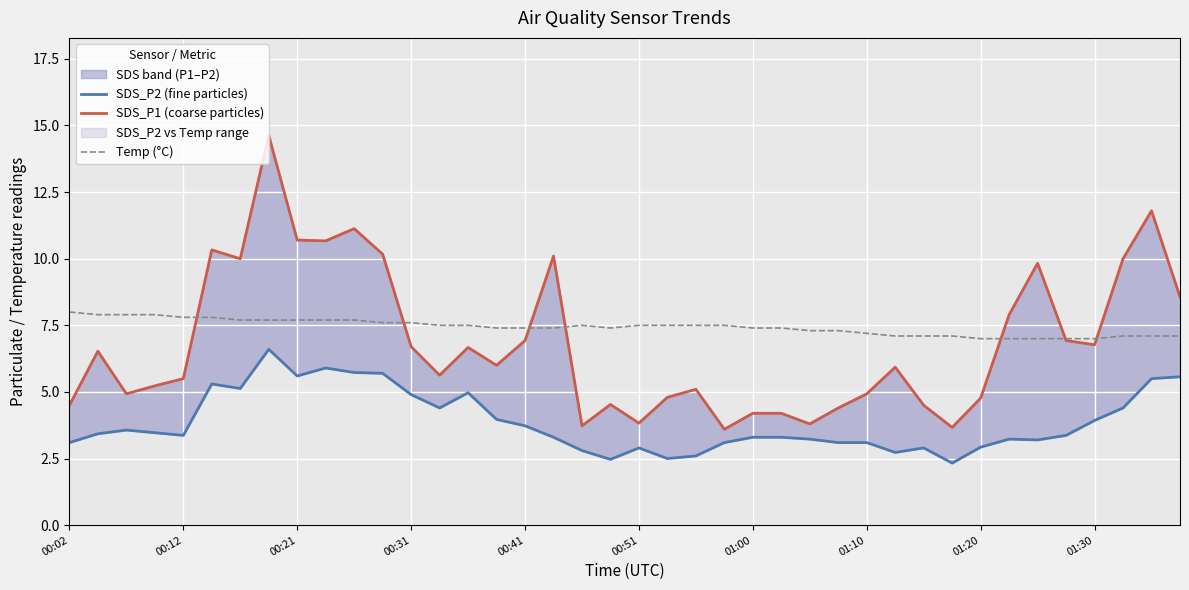

What is the sum of the Temp (°C) values at 21 and 37?

14.6